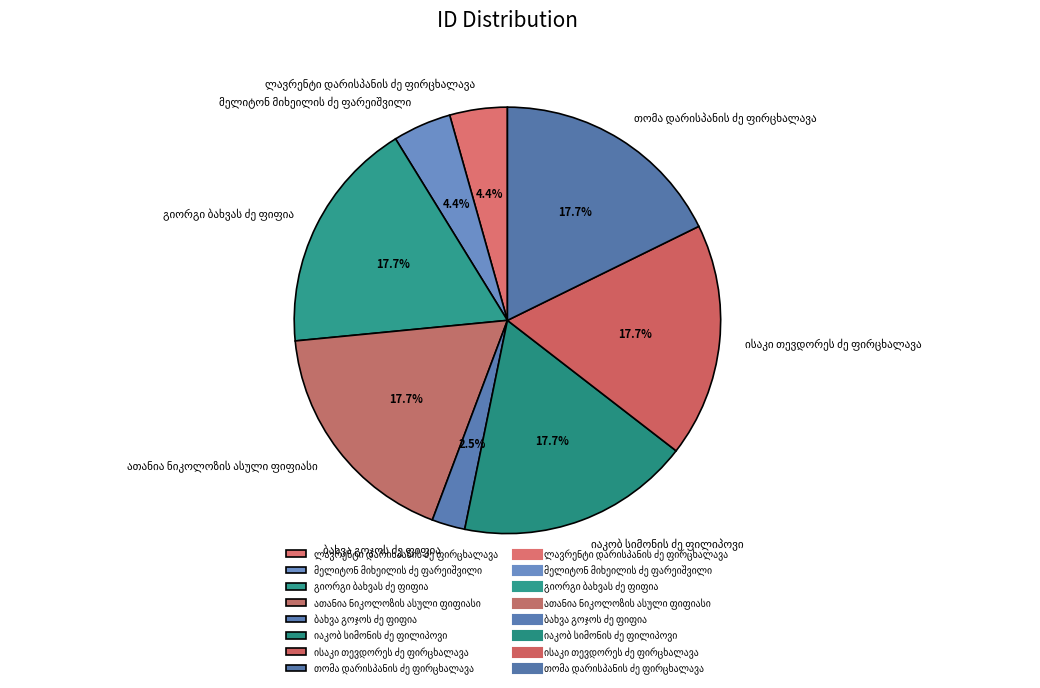

Is there any slice that represents more than half of the pie?

No